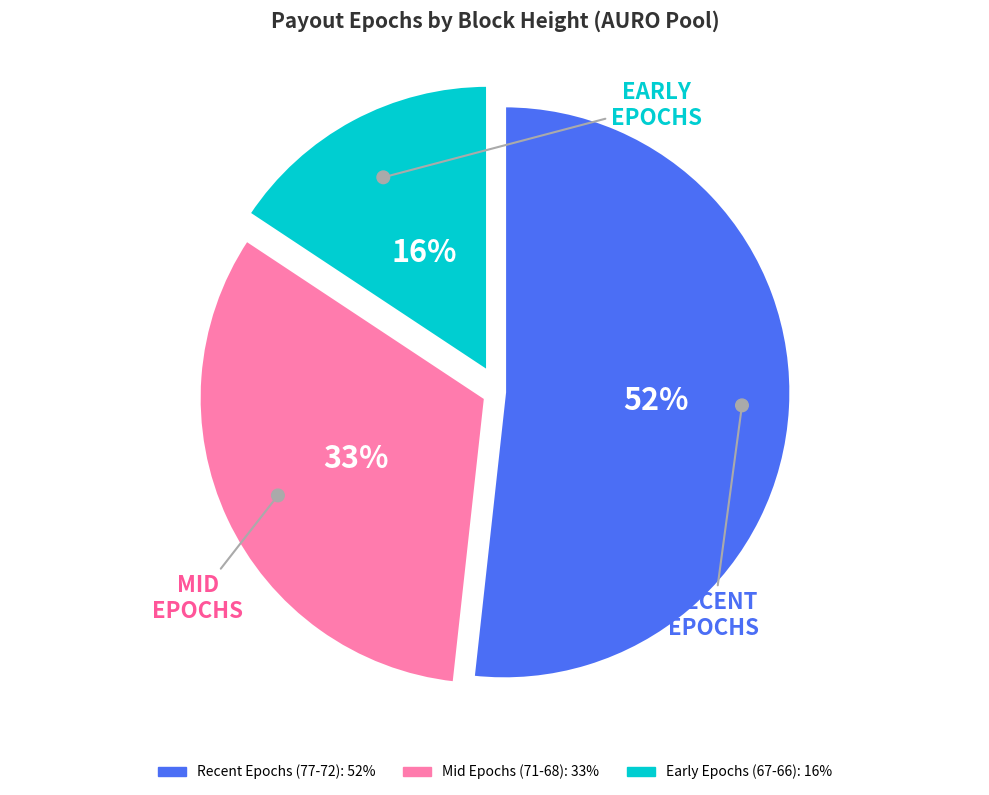

Combined, do Epoch 74 and Epoch 76 account for over 50%?

No